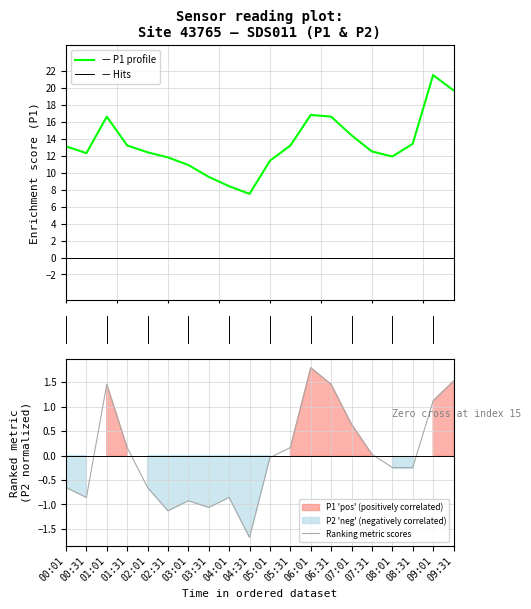

Which series has the largest total across all categories?

P1 profile